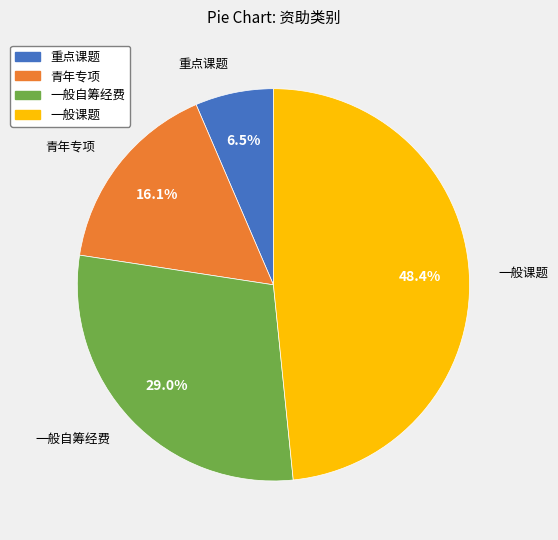

To the nearest percent, what is the difference between the 一般课题 and 青年专项 slice percentages?

32%